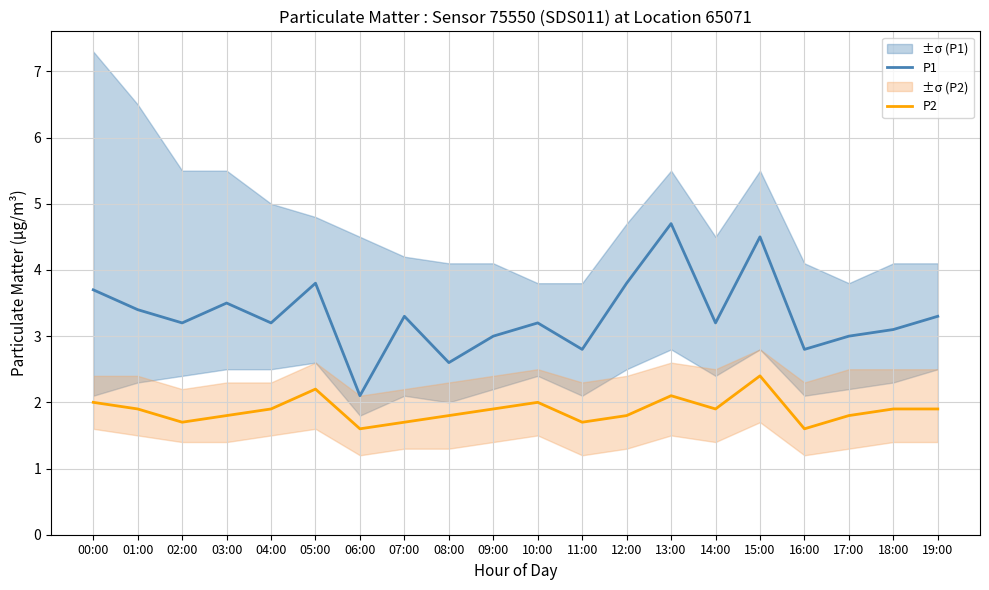

What is the label of the 8th point from the left?

07:00